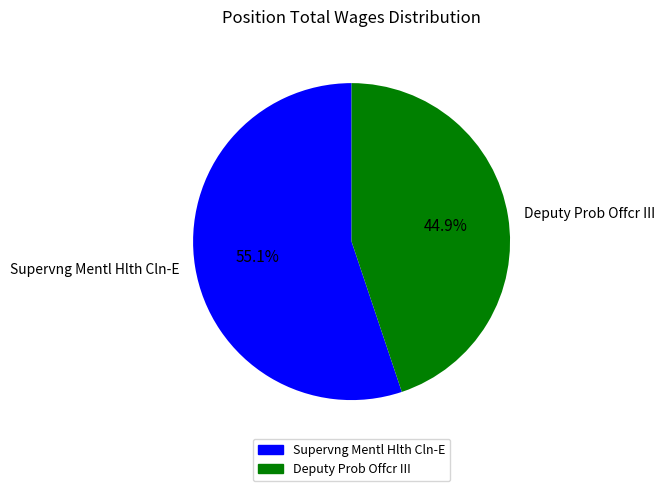

To the nearest percent, what is the combined percentage of Supervng Mentl Hlth Cln-E and Deputy Prob Offcr III?

100%